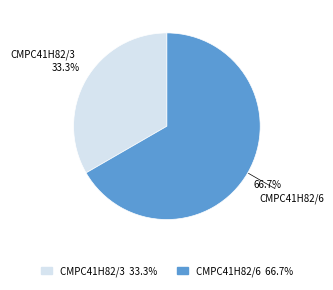

How many slices are in this pie chart?

2